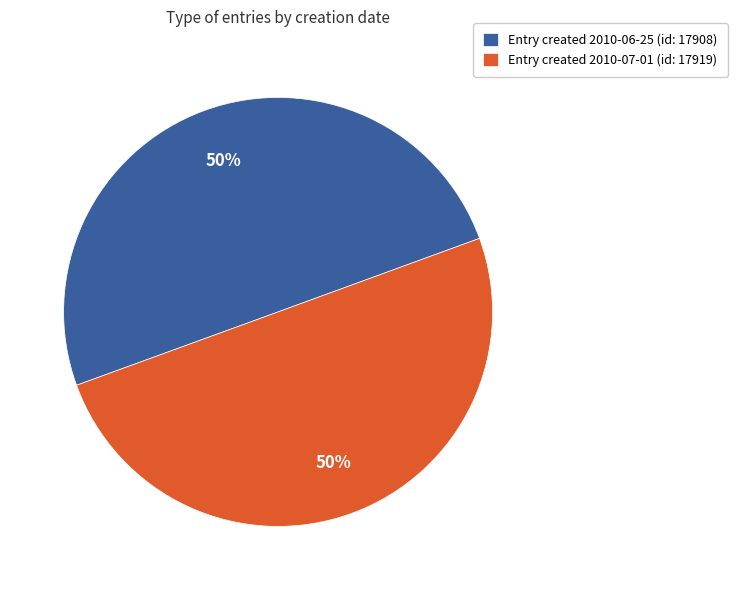

To the nearest percent, what is the average slice percentage?

50%